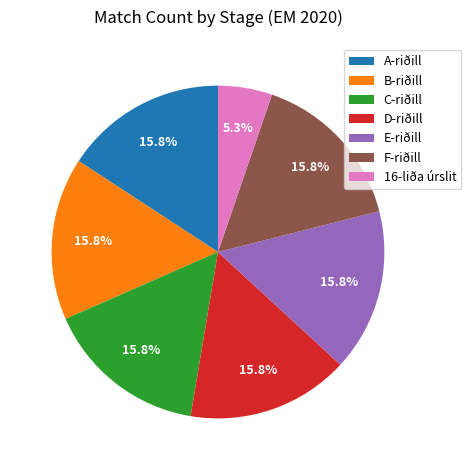

What percentage is the D-riðill slice, to the nearest percent?

16%